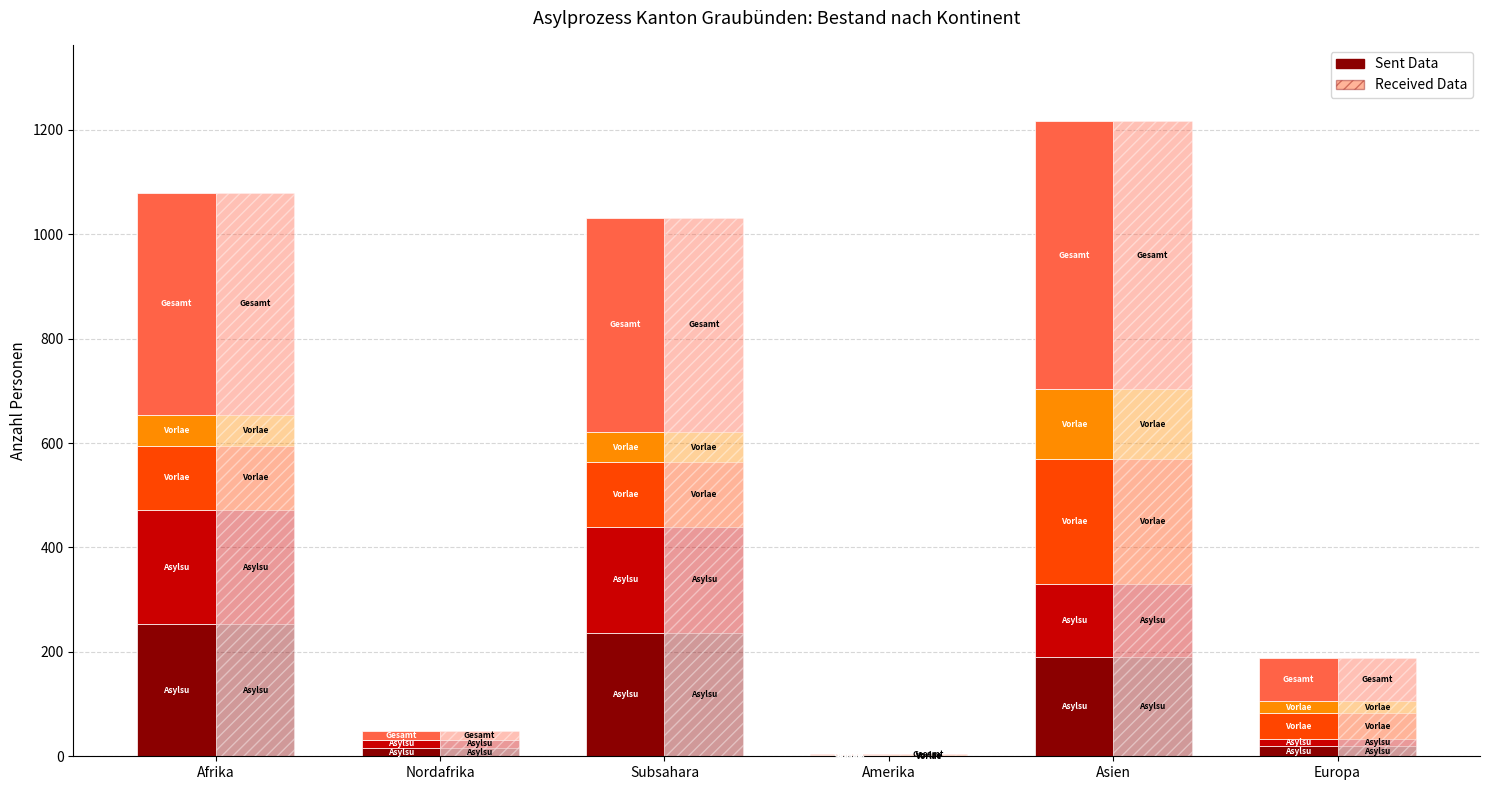

Between Afrika and Nordafrika, which is larger?

Afrika